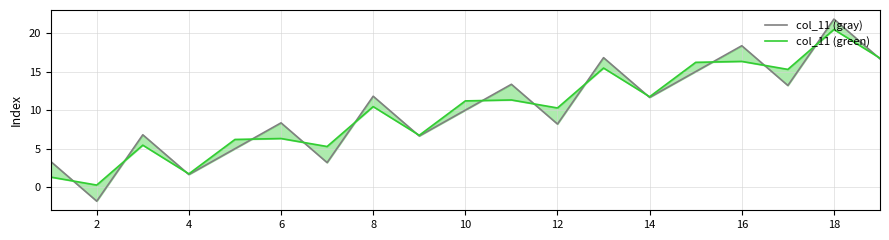

What is the average value of the col_11 (gray) series?

10.0